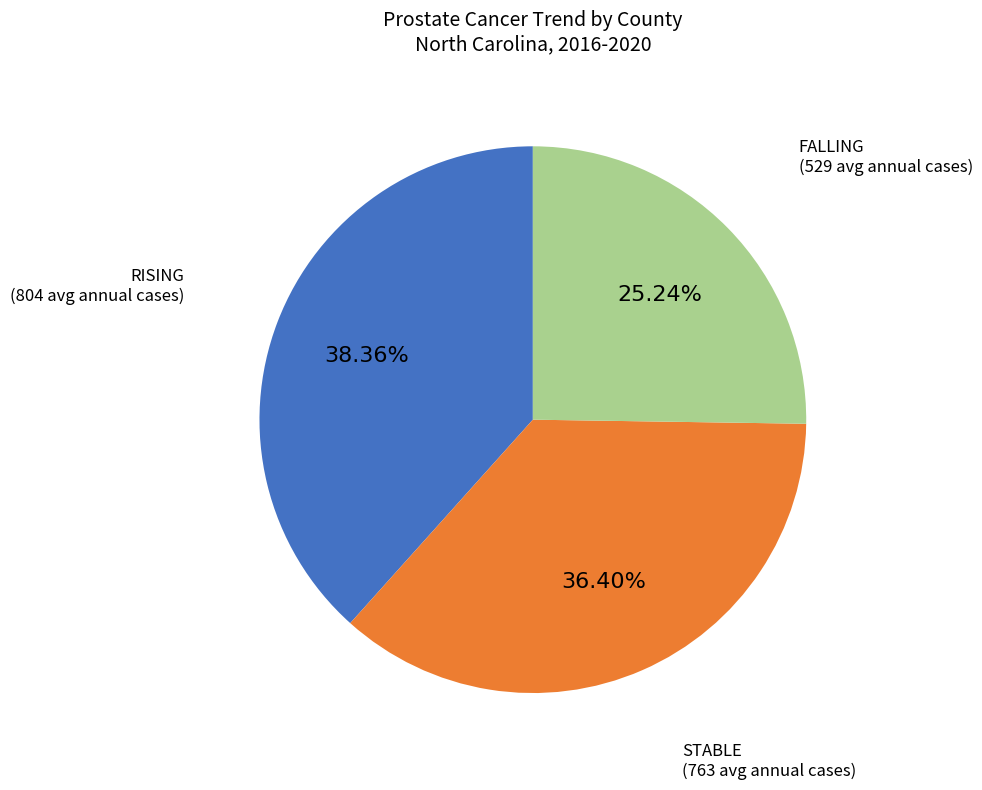

Does any single category account for the majority?

No